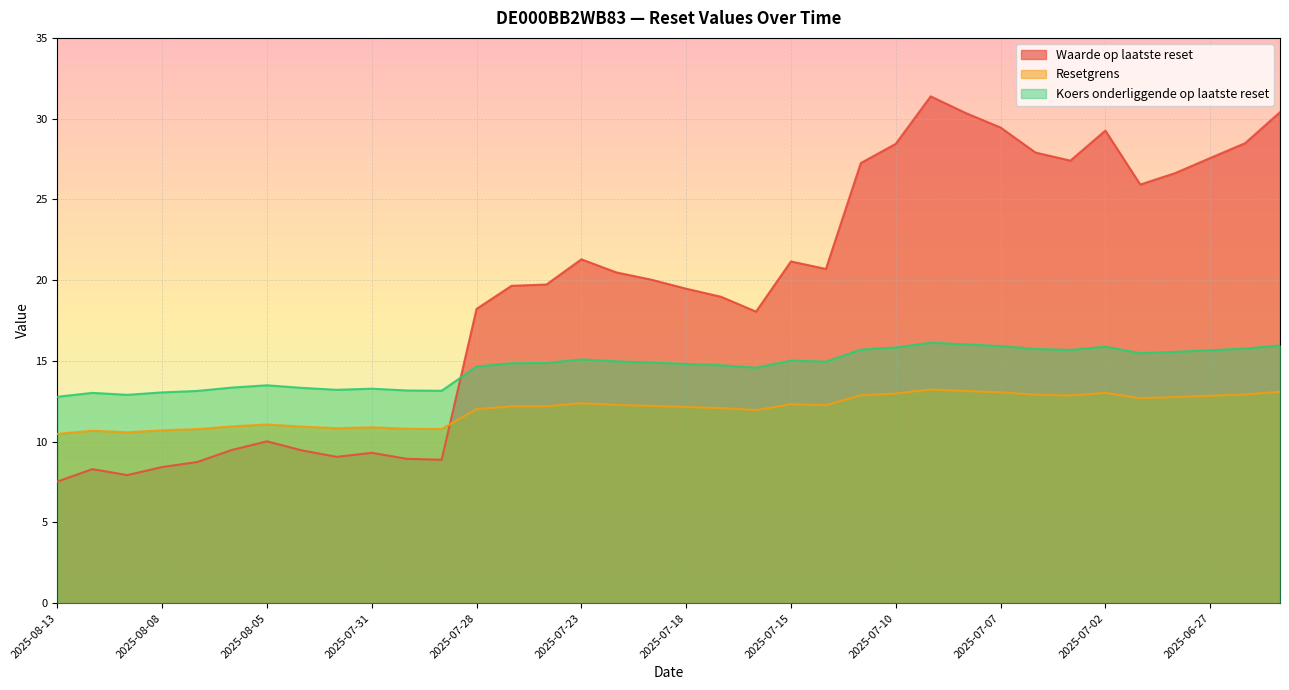

At which category is the sum across all series the highest?

2025-07-09